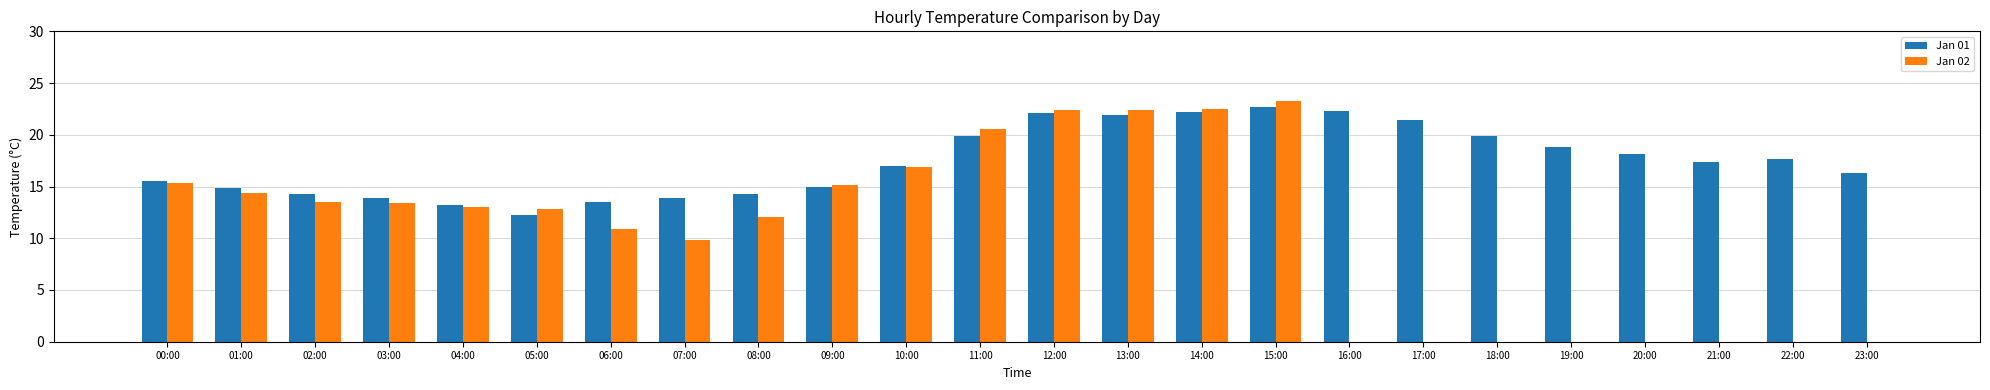

What is the sum of all Jan 02 values?

258.4